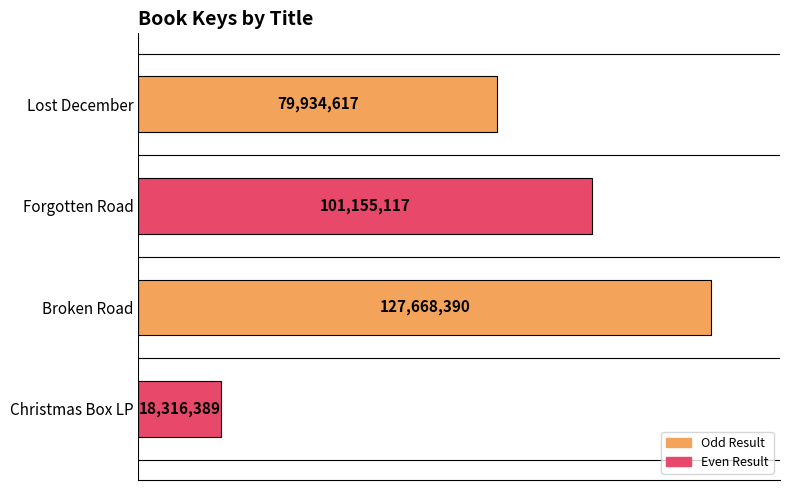

How many data points are less than 101155117?

2